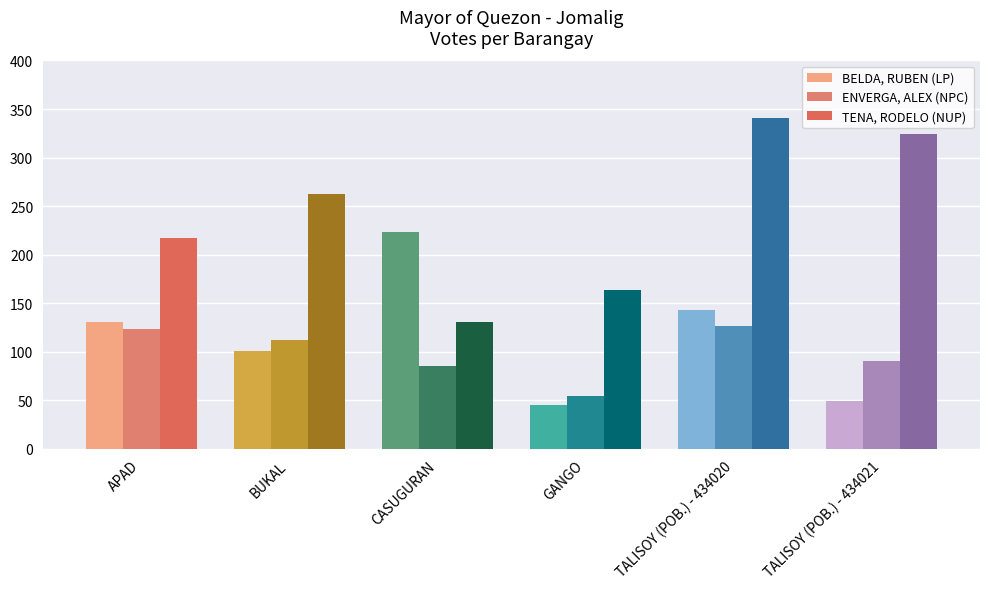

What is the difference between the TENA, RODELO (NUP) values at TALISOY (POB.) - 434021 and CASUGURAN?

193